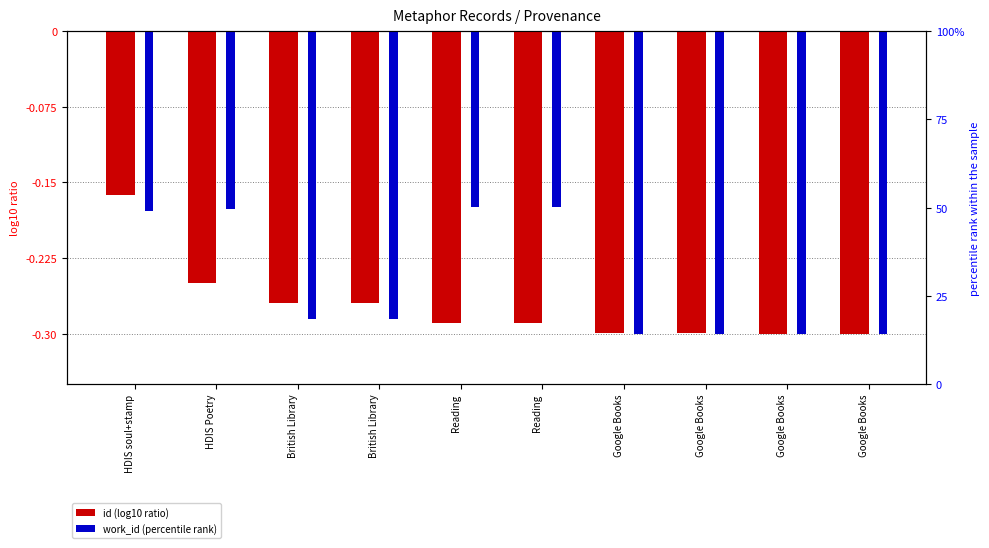

Rank the series by their average value, from highest to lowest.

work_id, id